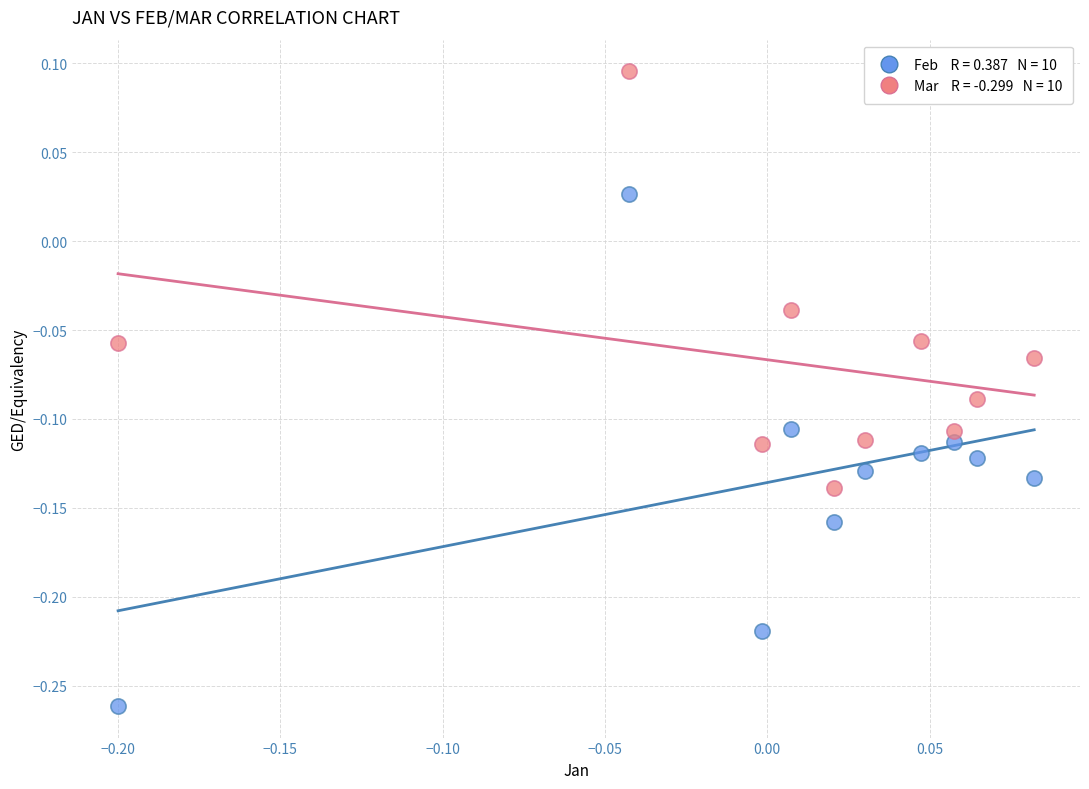

Across all data points, what is the range of X values (max minus min)?

0.3